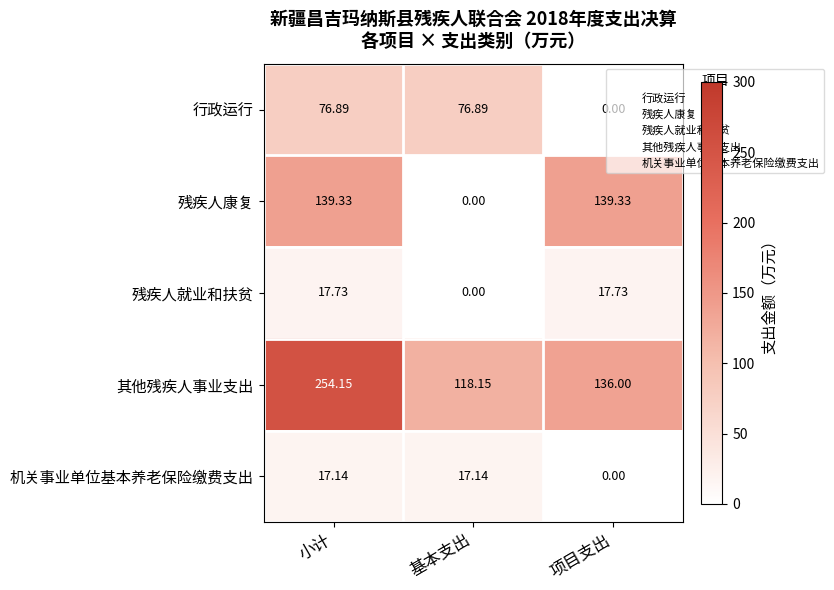

Which series has the largest total across all categories?

其他残疾人事业支出